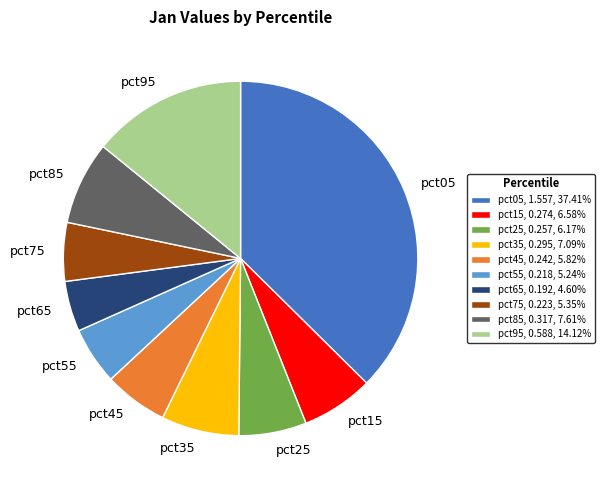

True or false: pct45 accounts for 6% of the total.

True